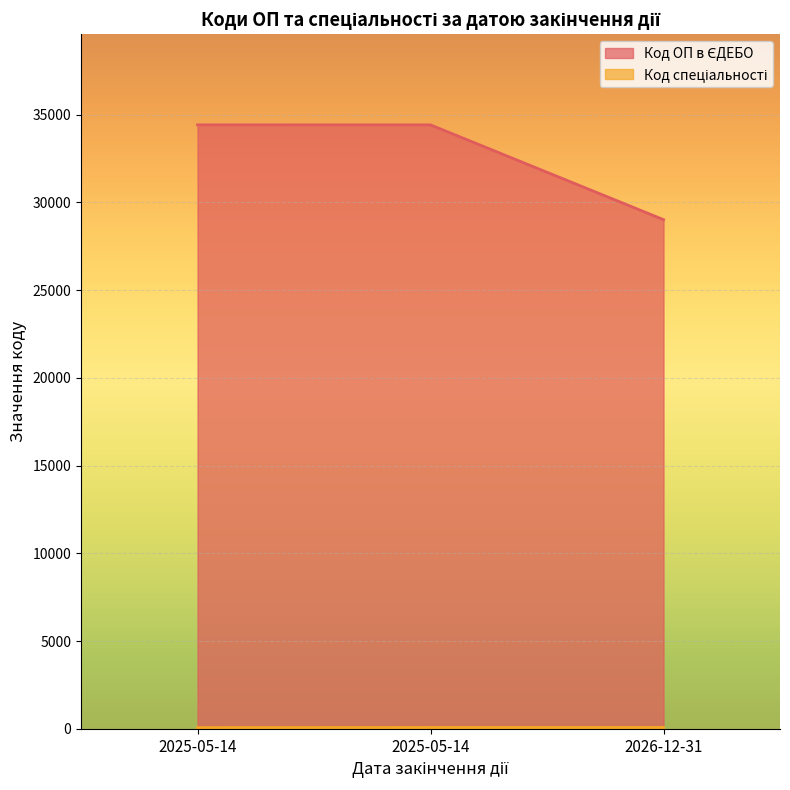

What is the difference between the Код спеціальності values at 2026-12-31 and 2025-05-14?

8